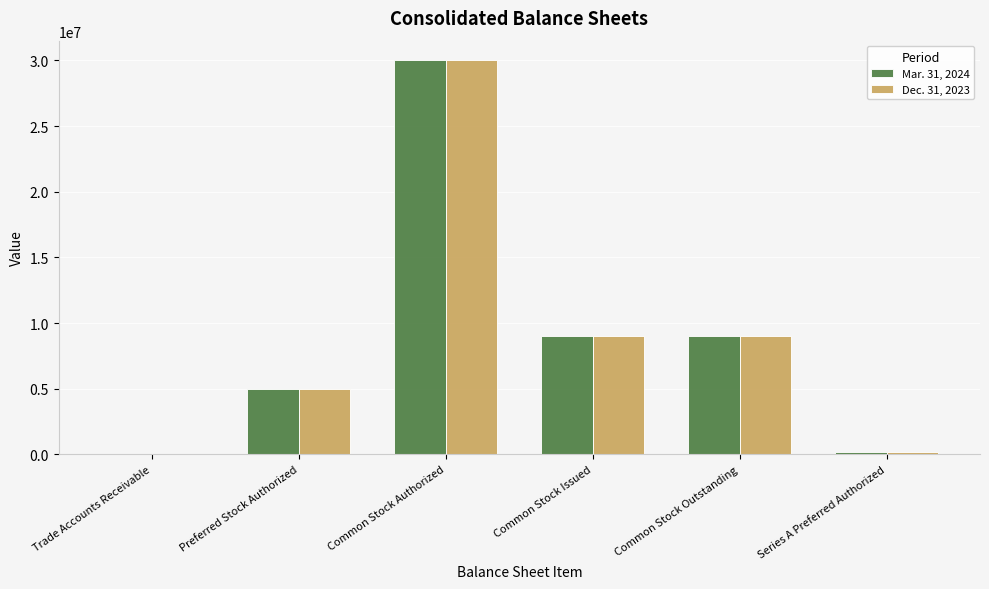

Between Trade Accounts Receivable and Common Stock Outstanding, which series saw the biggest shift?

Mar. 31, 2024